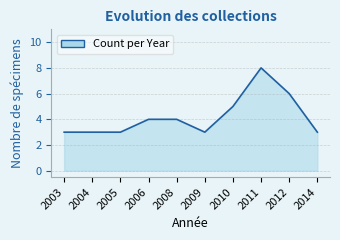

What is the difference between the maximum and minimum values?

5